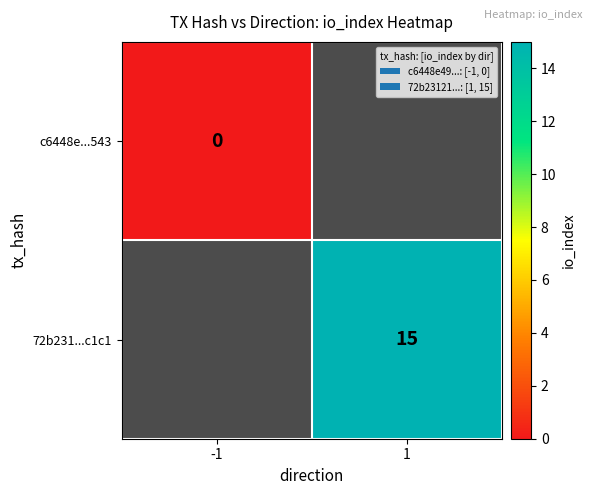

The 72b231...c1c1 series shows 15 at 1. True or false?

True